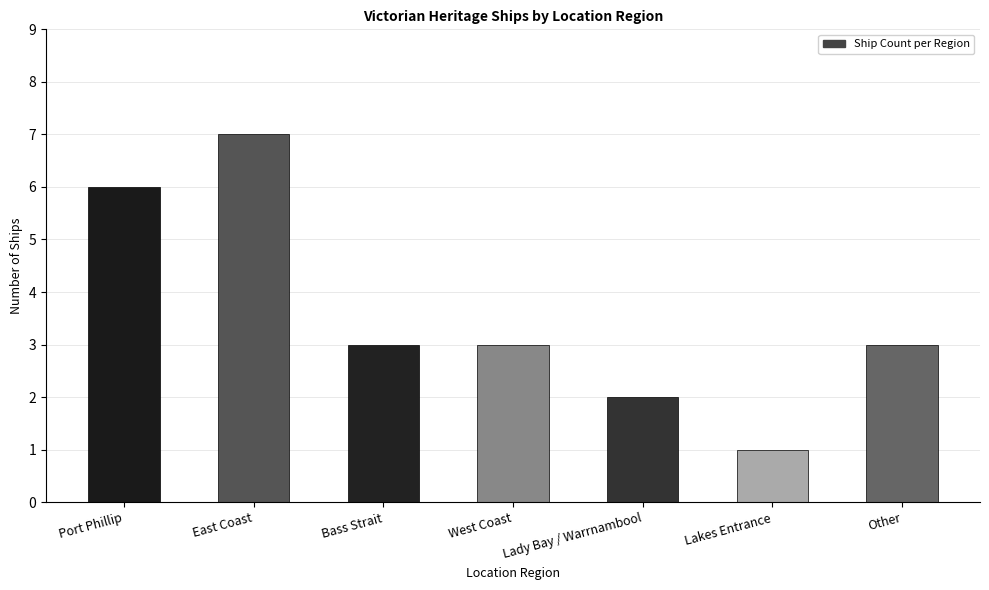

What value does the data have at Lakes Entrance?

1